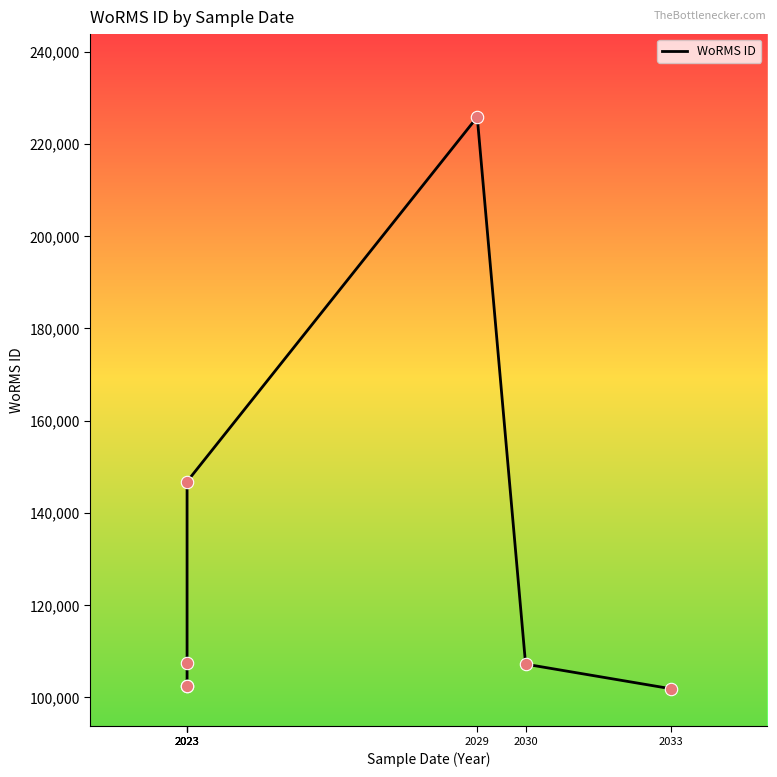

Which has a higher value, 2029 or 2023?

2029